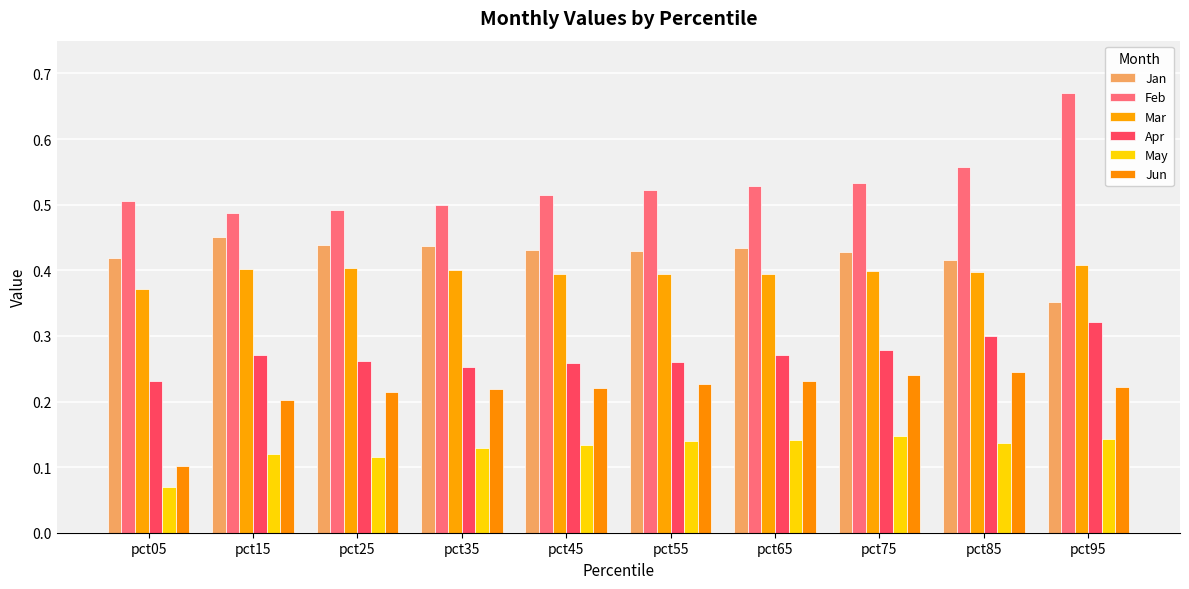

What is the total value across all series at pct15?

1.9